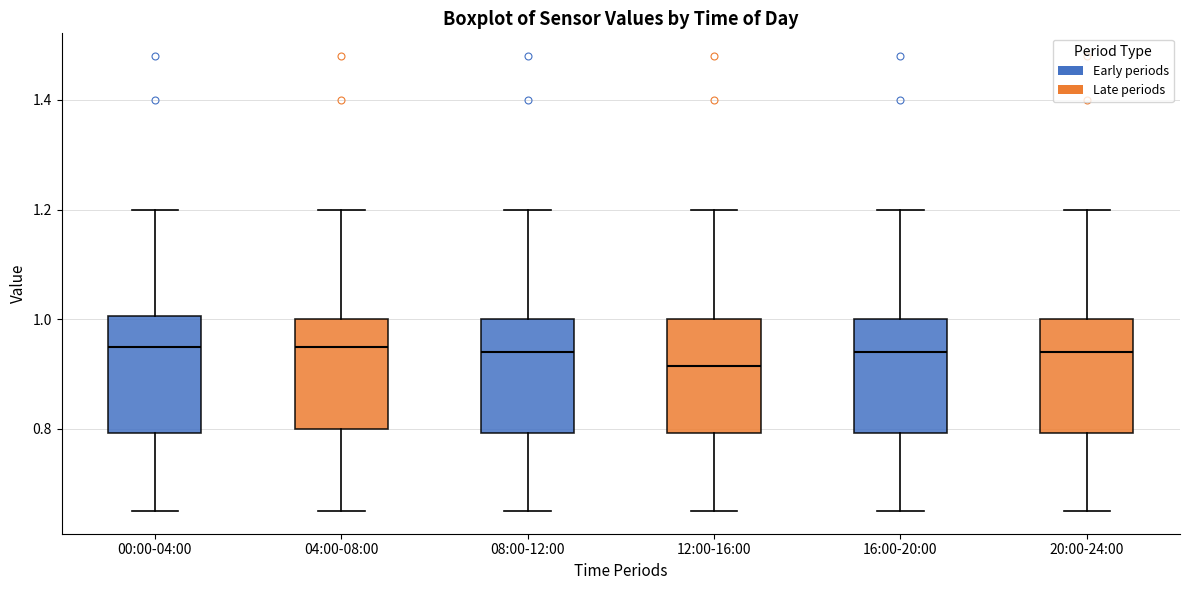

Reading left to right, transcribe this box plot: for each box, give where its median line is, the range the box spans, and where its two whiskers end, as read against the y-axis. The values are not printed on the chart, so give them approximately, as read against the axis.

00:00-04:00: median 0.96, box 0.80 to 1.00, whiskers 0.66 to 1.20
04:00-08:00: median 0.96, box 0.80 to 1.00, whiskers 0.66 to 1.20
08:00-12:00: median 0.94, box 0.80 to 1.00, whiskers 0.66 to 1.20
12:00-16:00: median 0.92, box 0.80 to 1.00, whiskers 0.66 to 1.20
16:00-20:00: median 0.94, box 0.80 to 1.00, whiskers 0.66 to 1.20
20:00-24:00: median 0.94, box 0.80 to 1.00, whiskers 0.66 to 1.20